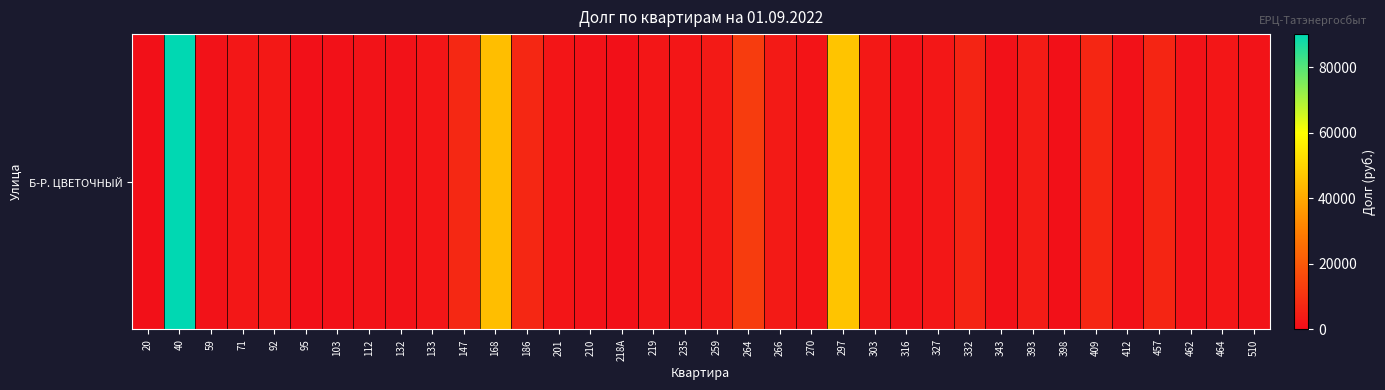

What is the difference between the maximum and second lowest values?

89126.6